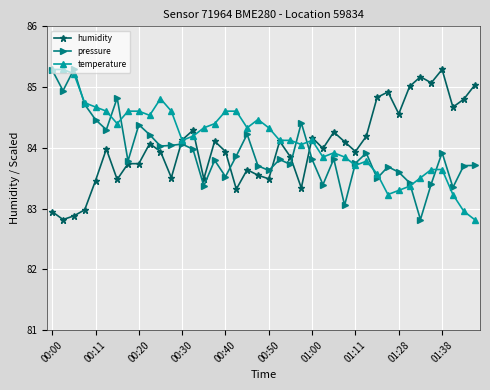

Does the chart have visible grid lines?

Yes